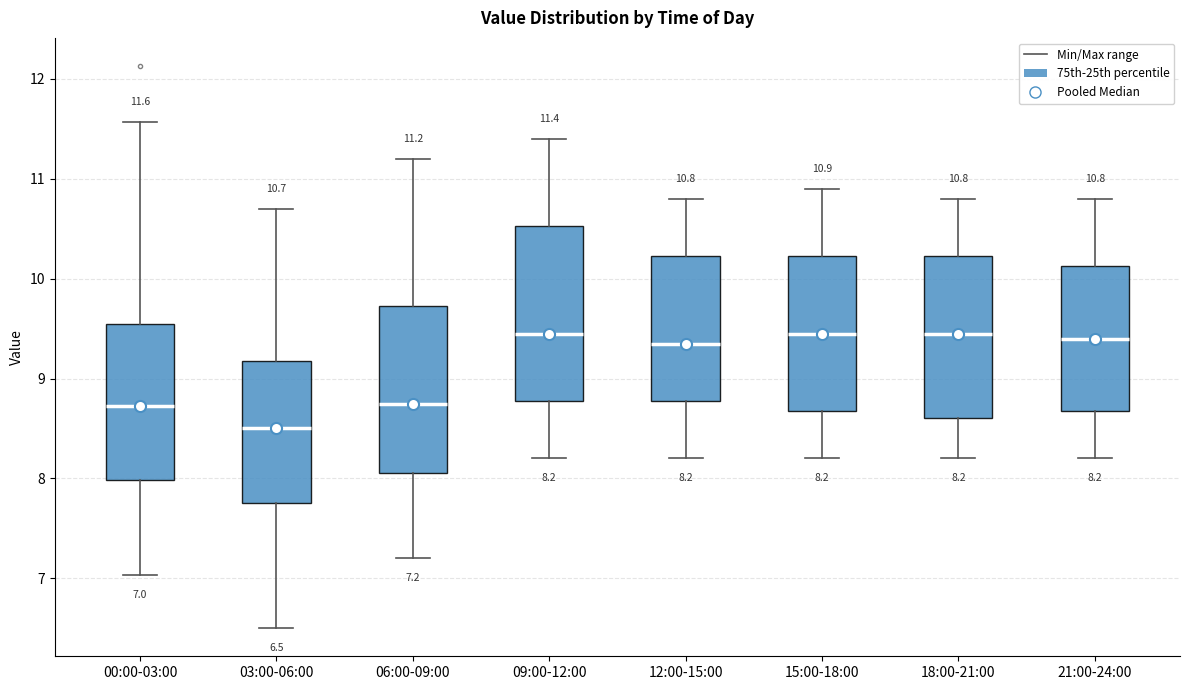

Which box's median line is the lowest?

03:00-06:00